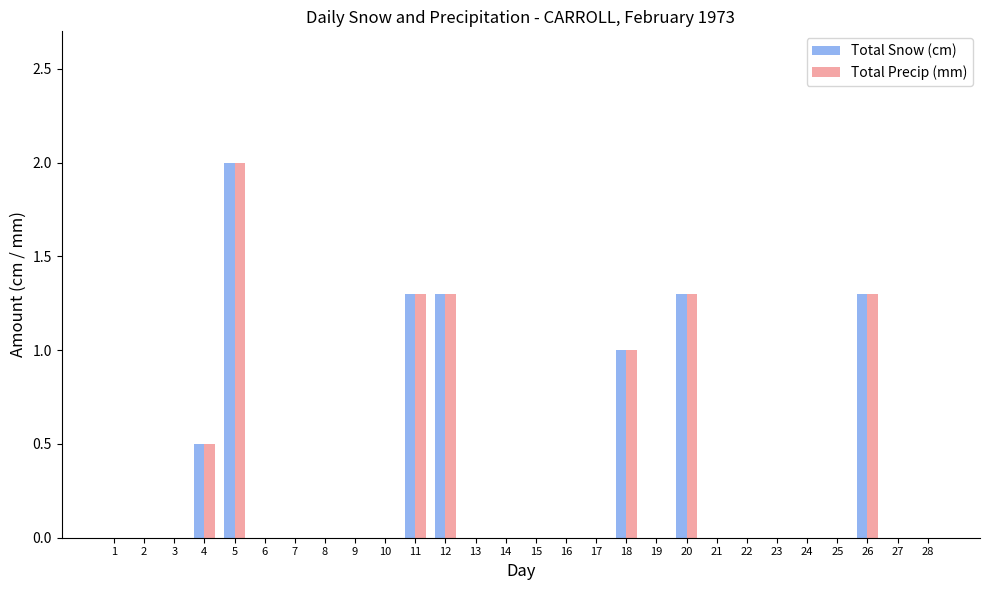

The value of Total Snow (cm) at 16 is 0.9. True or false?

False